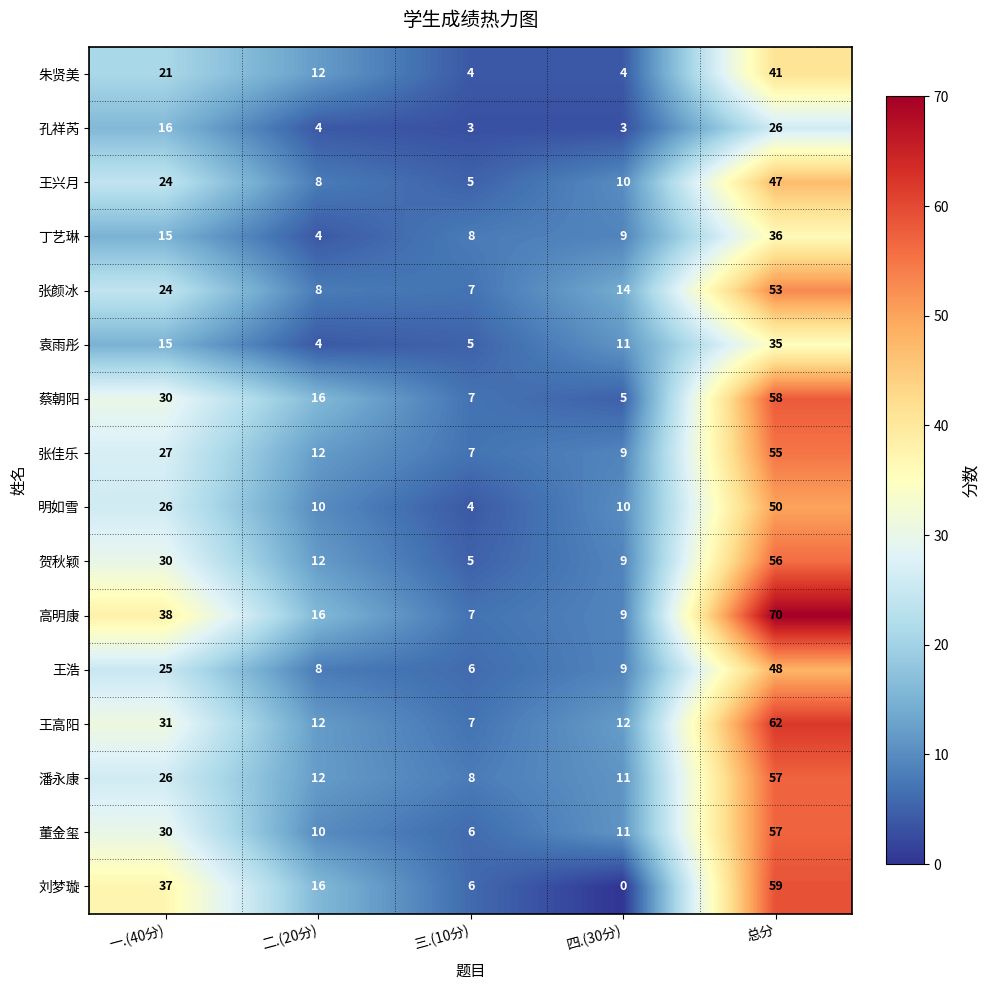

The 刘梦璇 series shows 28 at 总分. True or false?

False